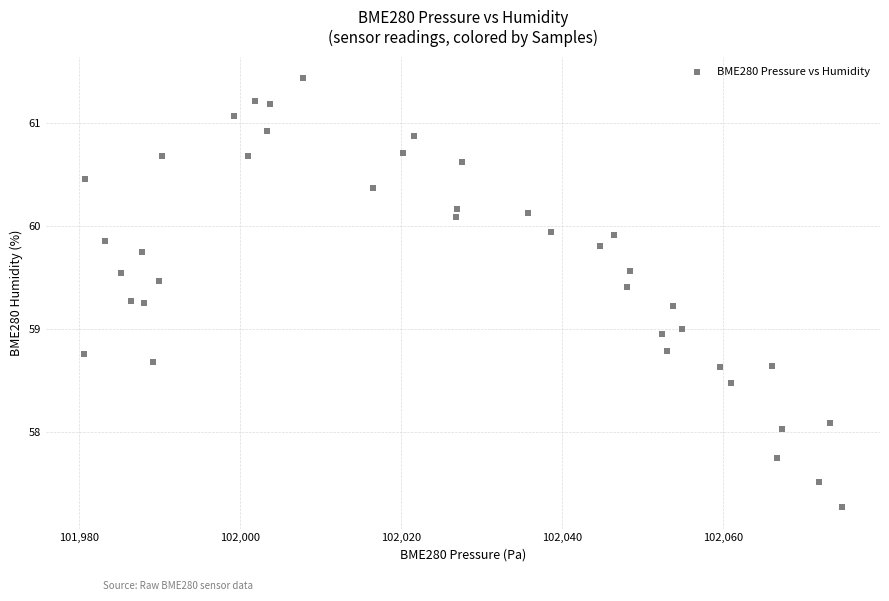

How many points are shown in the scatter plot?

40